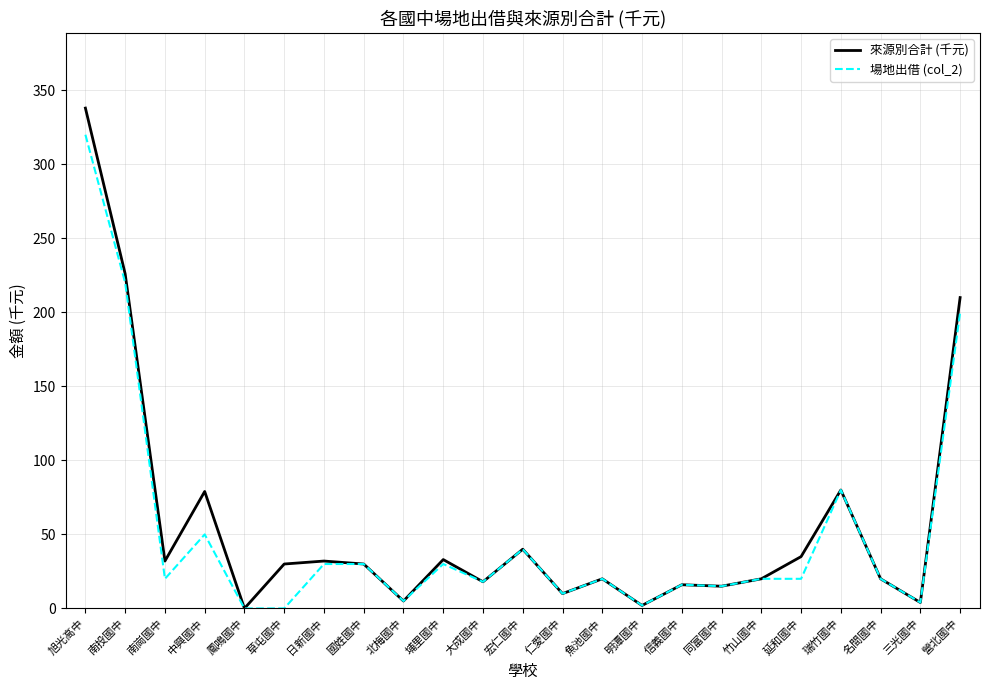

What is the maximum value for 來源別合計 (千元)?

338